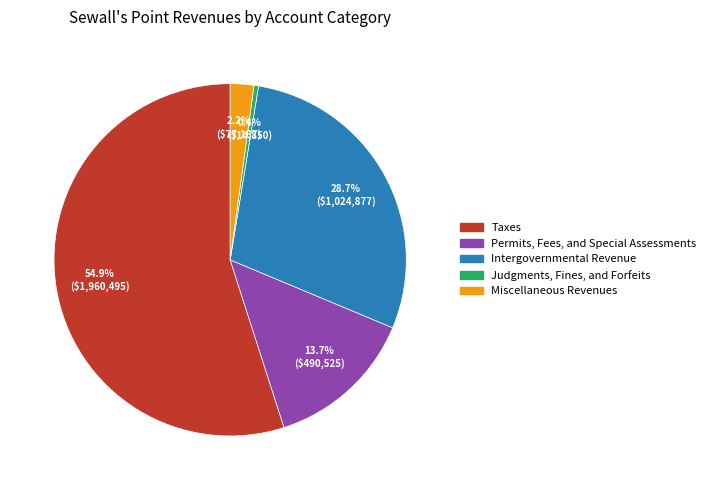

Is Miscellaneous Revenues the majority of the pie?

No